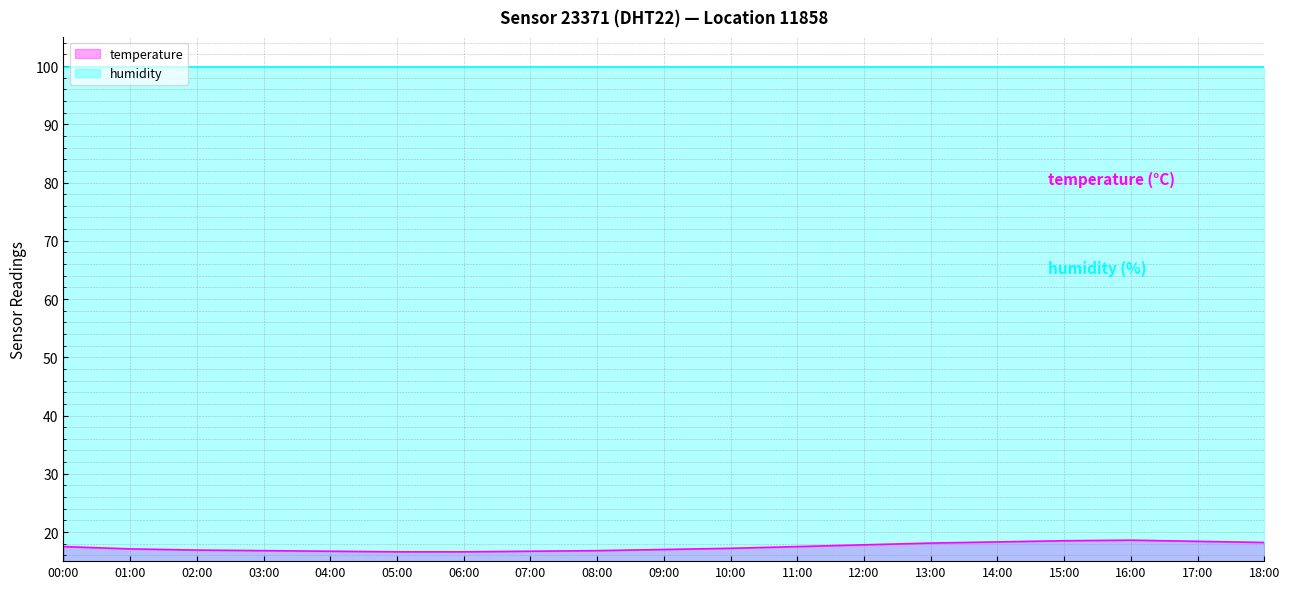

At which label is the value closest to 17?

09:00